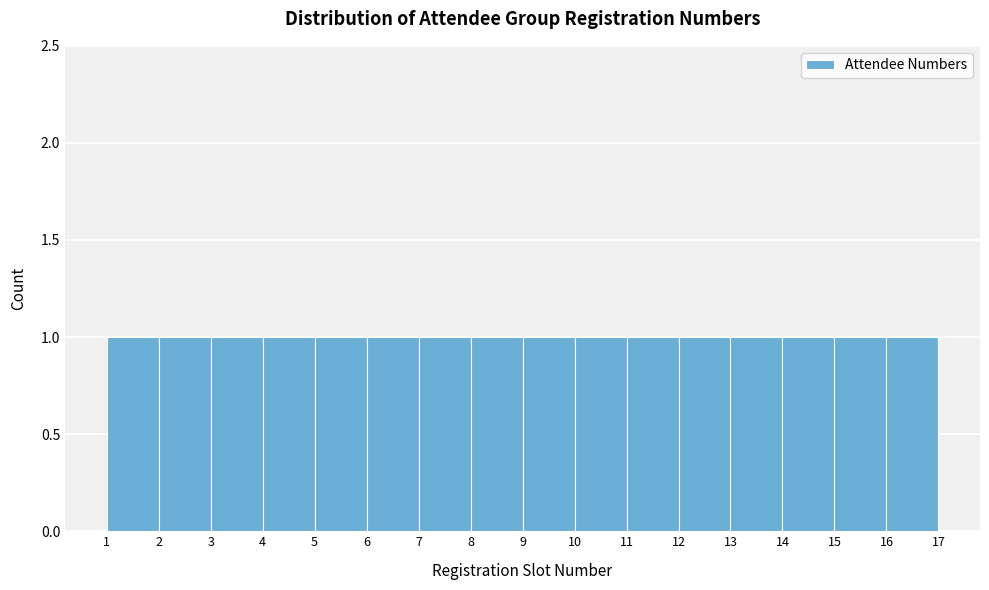

Reading left to right, transcribe this chart: for each bar, give the range it covers on the x-axis and its height. The values are not printed on the chart, so give them approximately, as read against the axis.

1 to 2: 1
2 to 3: 1
3 to 4: 1
4 to 5: 1
5 to 6: 1
6 to 7: 1
7 to 8: 1
8 to 9: 1
9 to 10: 1
10 to 11: 1
11 to 12: 1
12 to 13: 1
13 to 14: 1
14 to 15: 1
15 to 16: 1
16 to 17: 1